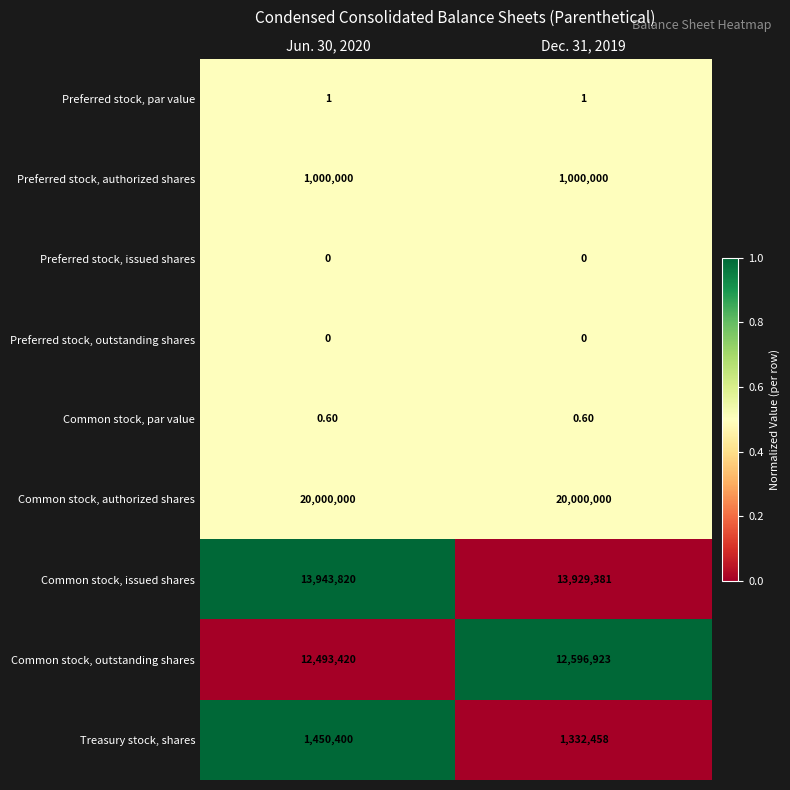

List the labels in order of Treasury stock, shares value, smallest first.

Dec. 31, 2019, Jun. 30, 2020